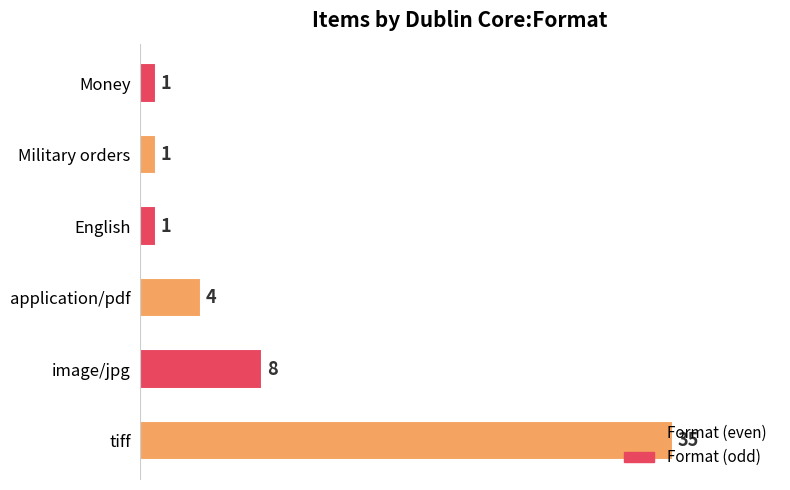

The chart shows a value of 58 at tiff. True or false?

False